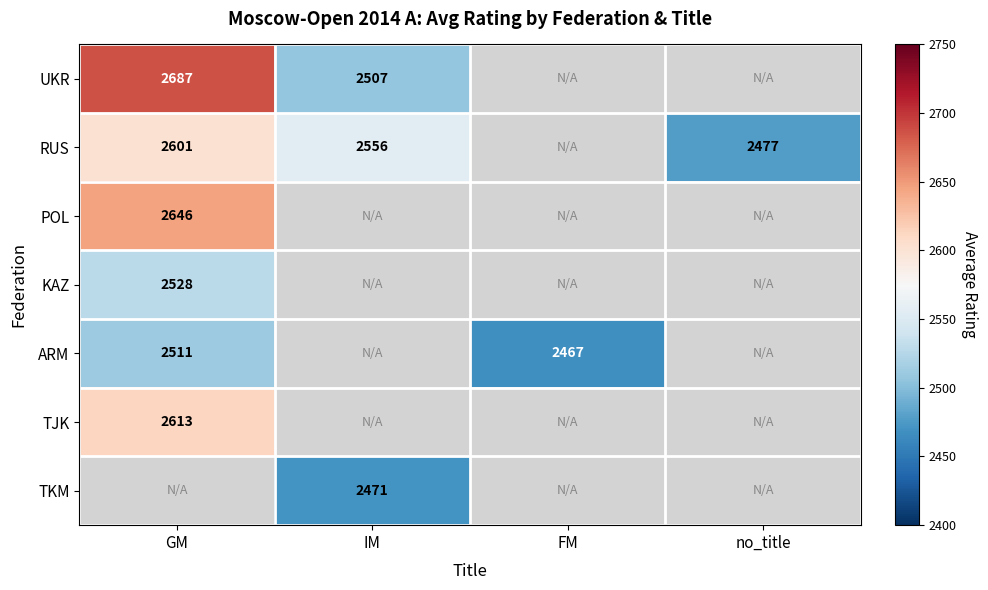

Is the value of TJK at GM greater than the value of ARM at FM?

Yes